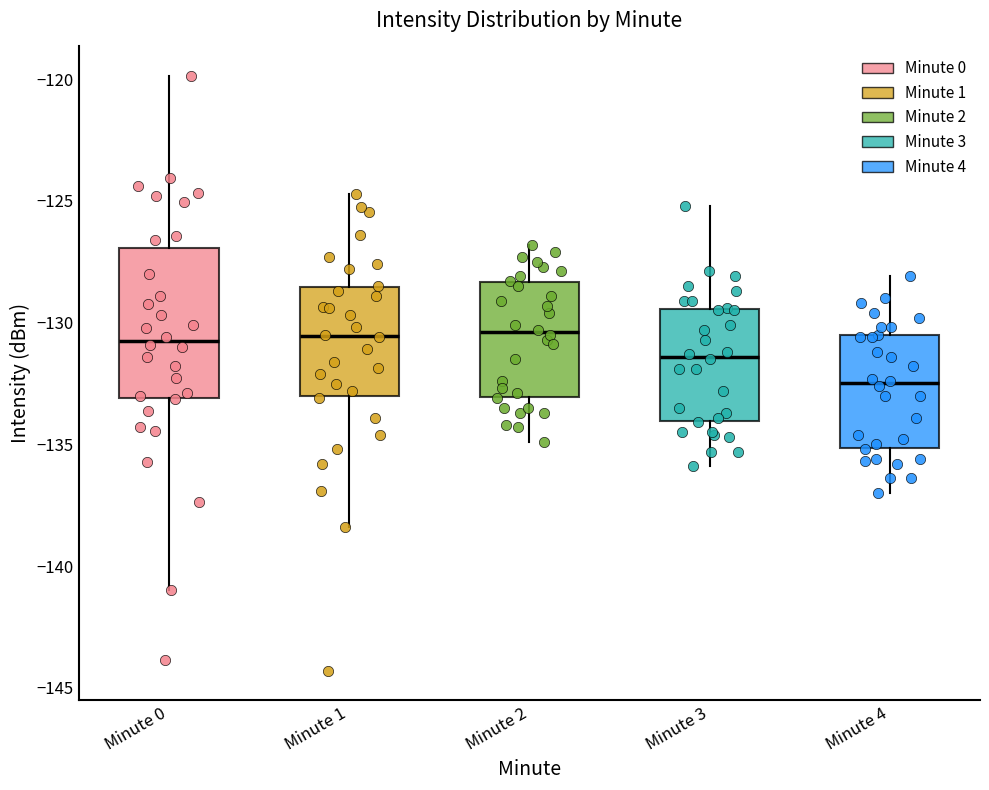

Reading left to right, transcribe this box plot: for each box, give where its median line is, the range the box spans, and where its two whiskers end, as read against the y-axis. The values are not printed on the chart, so give them approximately, as read against the axis.

Minute 0: median -131.0, box -133.0 to -127.0, whiskers -141.0 to -120.0
Minute 1: median -130.5, box -133.0 to -128.5, whiskers -138.5 to -124.5
Minute 2: median -130.5, box -133.0 to -128.5, whiskers -135.0 to -127.0
Minute 3: median -131.5, box -134.0 to -129.5, whiskers -136.0 to -125.0
Minute 4: median -132.5, box -135.0 to -130.5, whiskers -137.0 to -128.0